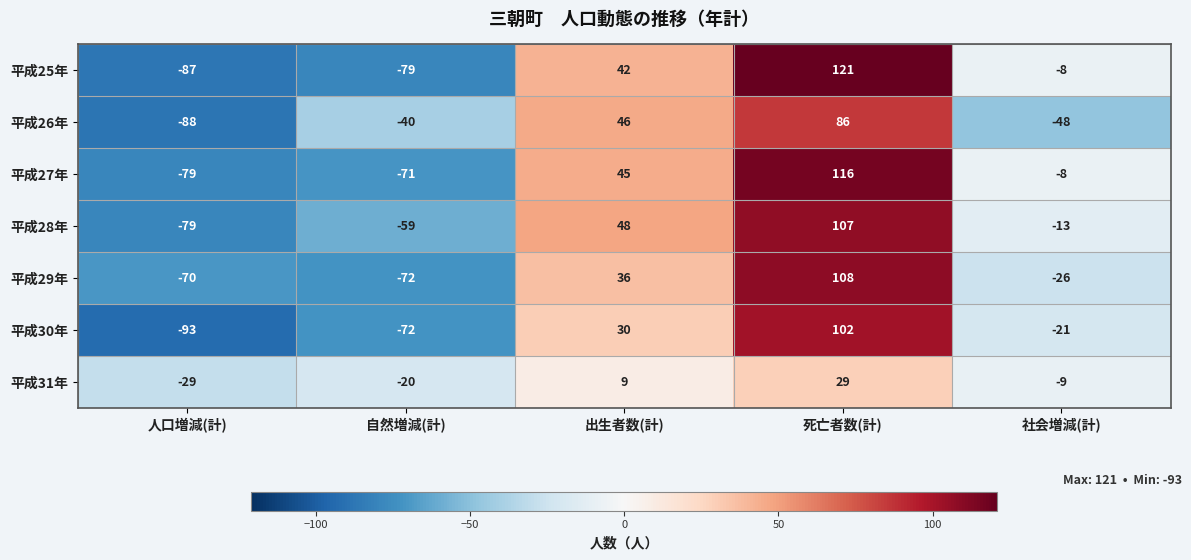

What is the total value across all series at 自然増減(計)?

-413